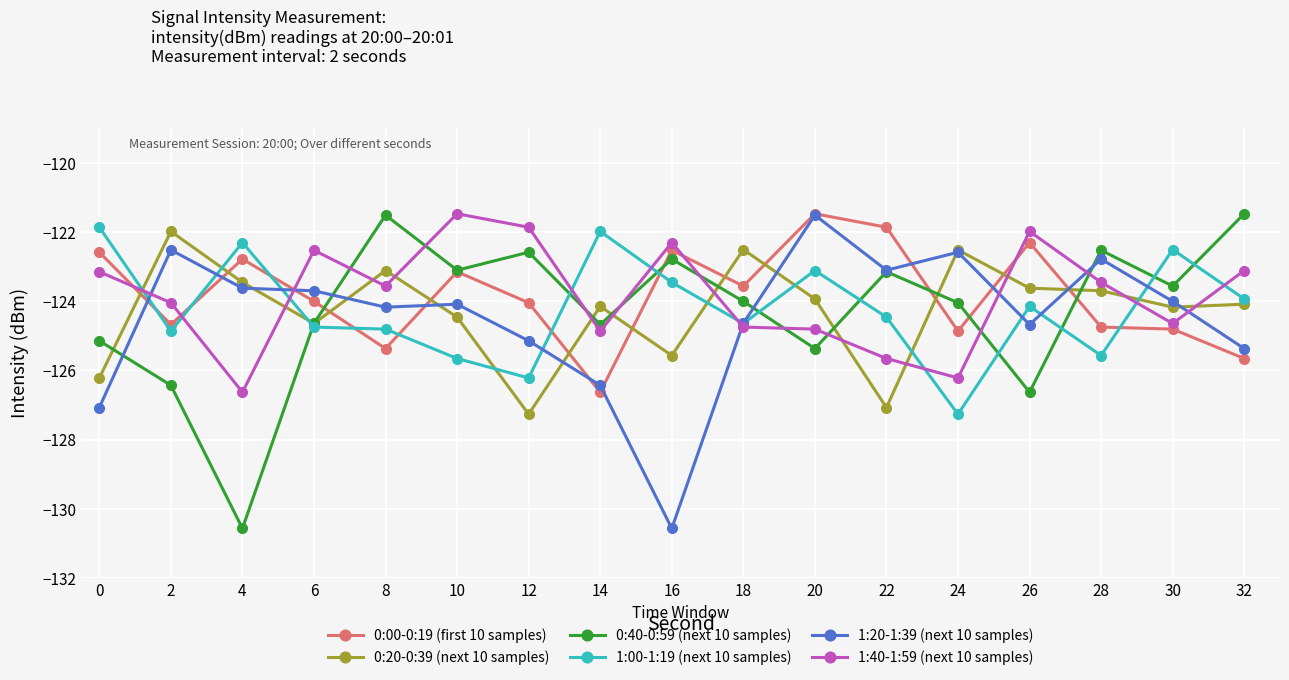

What is the value of the 0:40-0:59 (next 10 samples) point at the 2nd from the left?

-126.4